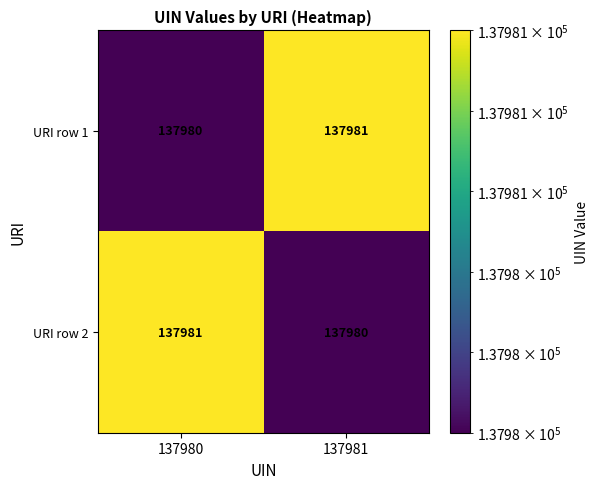

How many series are shown in this chart?

2